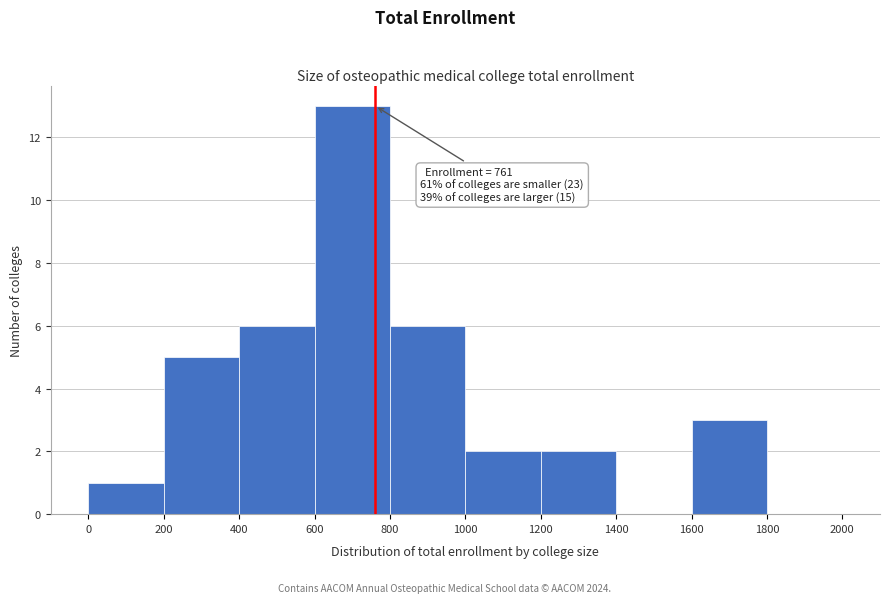

Over which range of the x-axis is the bar tallest?

600 to 800